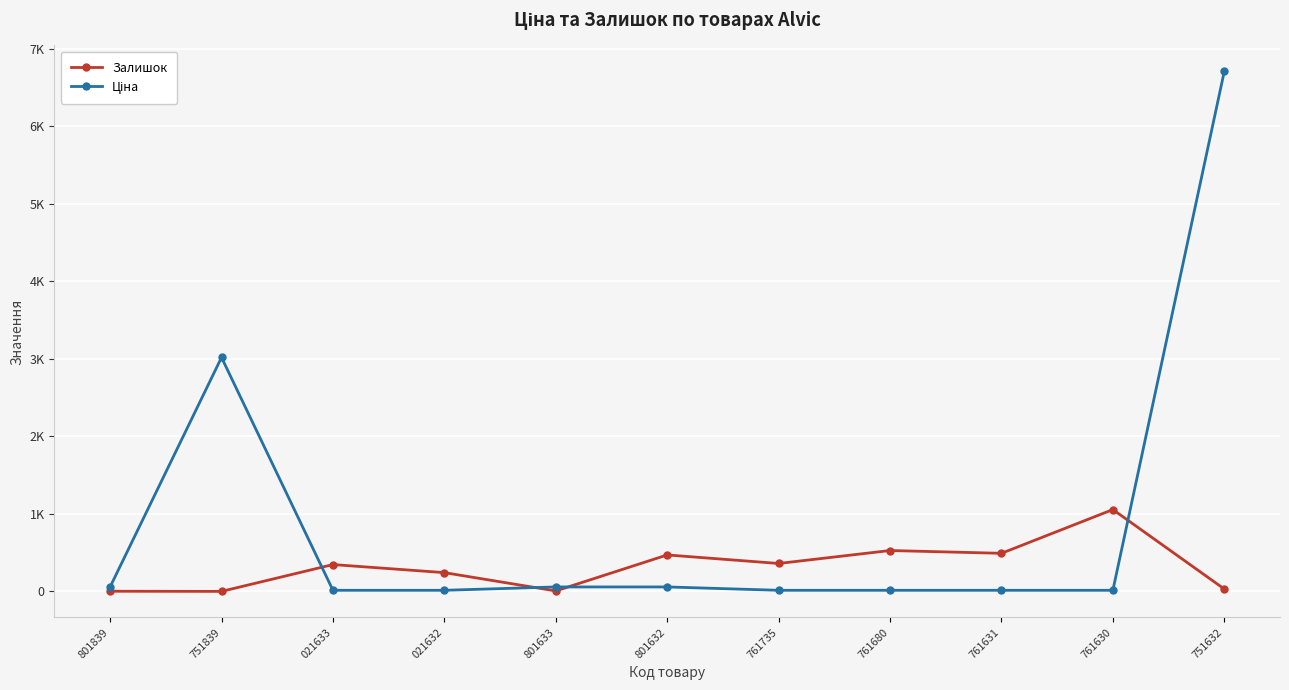

What is the label of the 5th point from the left?

801633